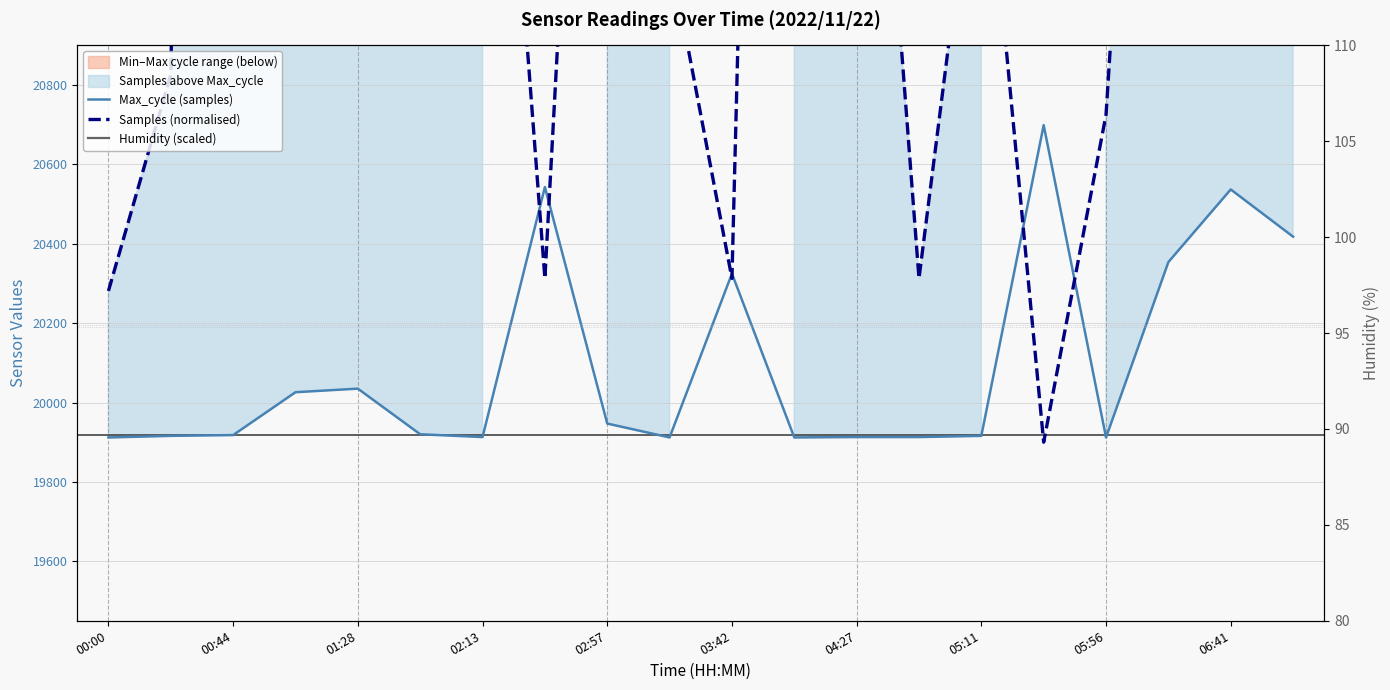

At 13, list the series in order from smallest to largest.

Max_cycle (samples), Samples (normalised), Humidity (scaled)